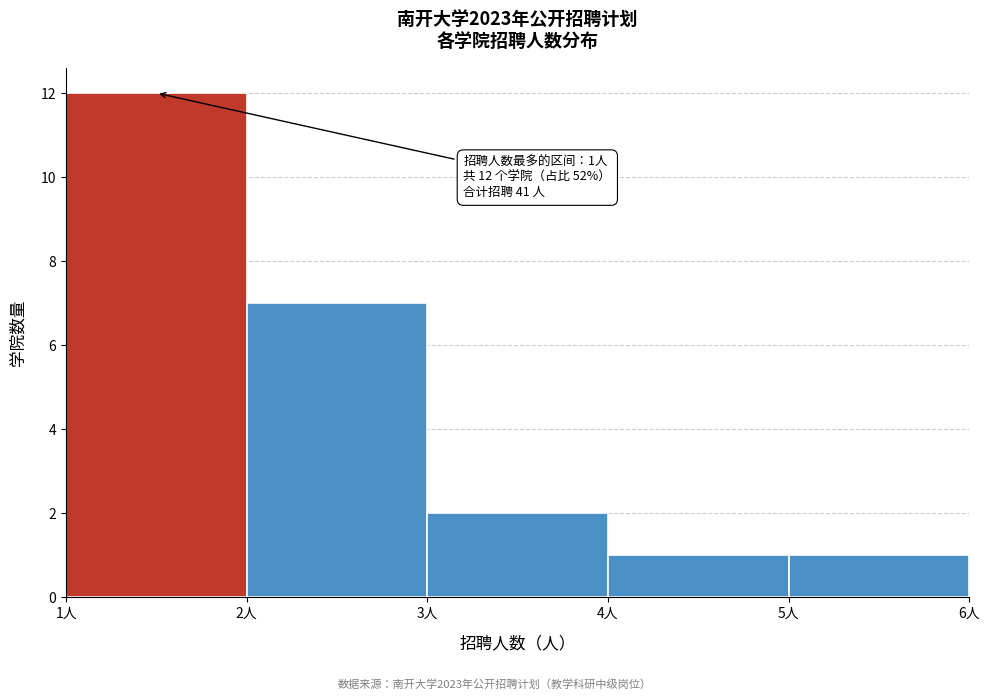

Which range on the x-axis has the tallest bar?

1 to 2